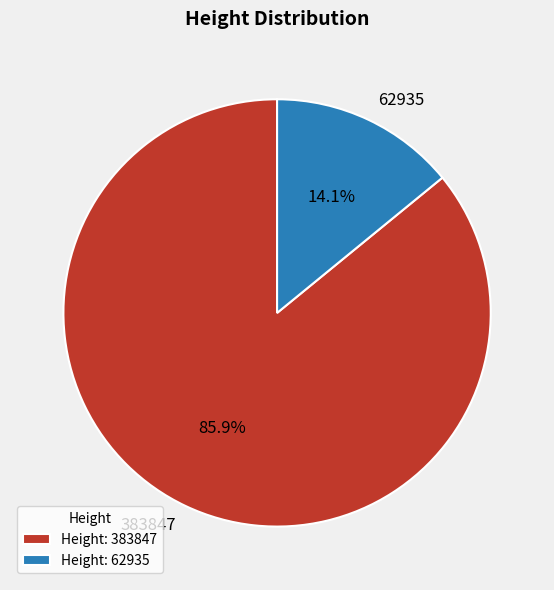

Which slice represents more than half of the pie?

383847